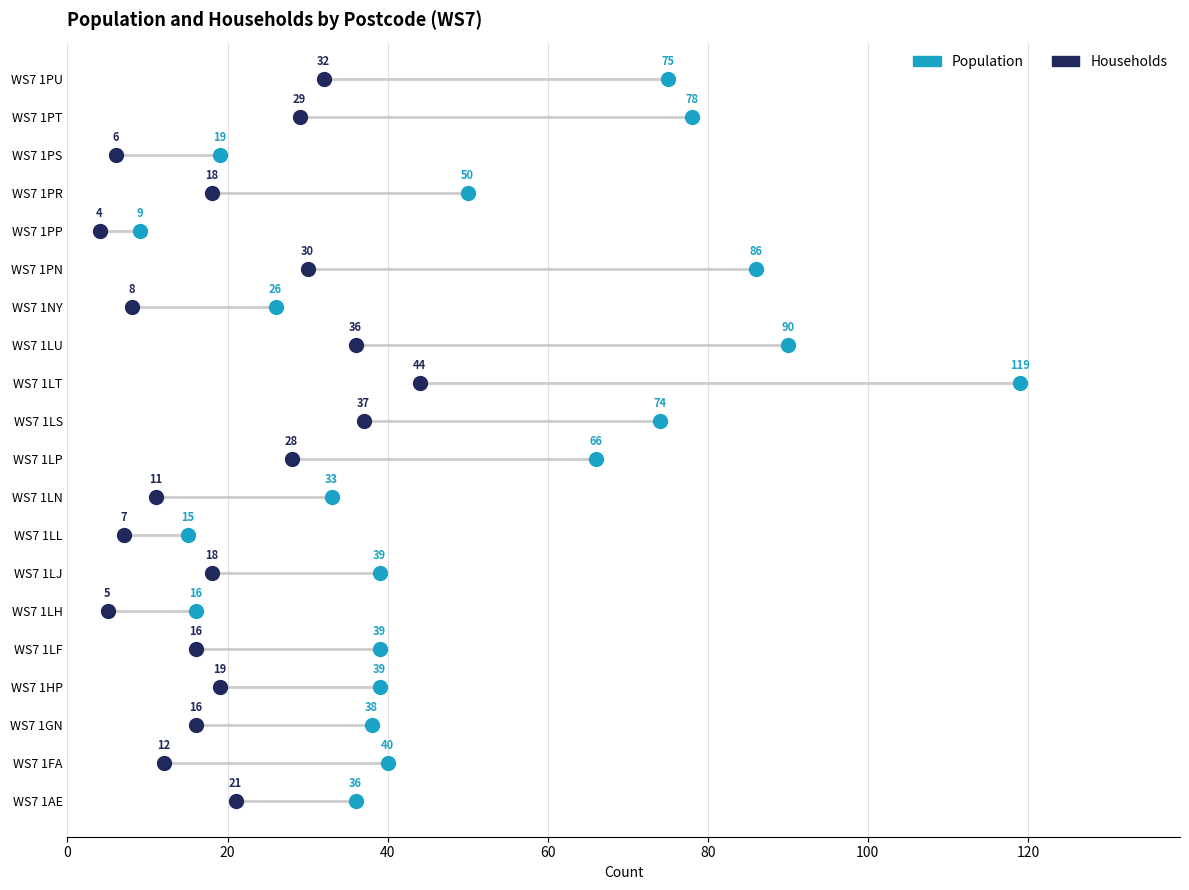

Which series contains the highest Y value?

Population